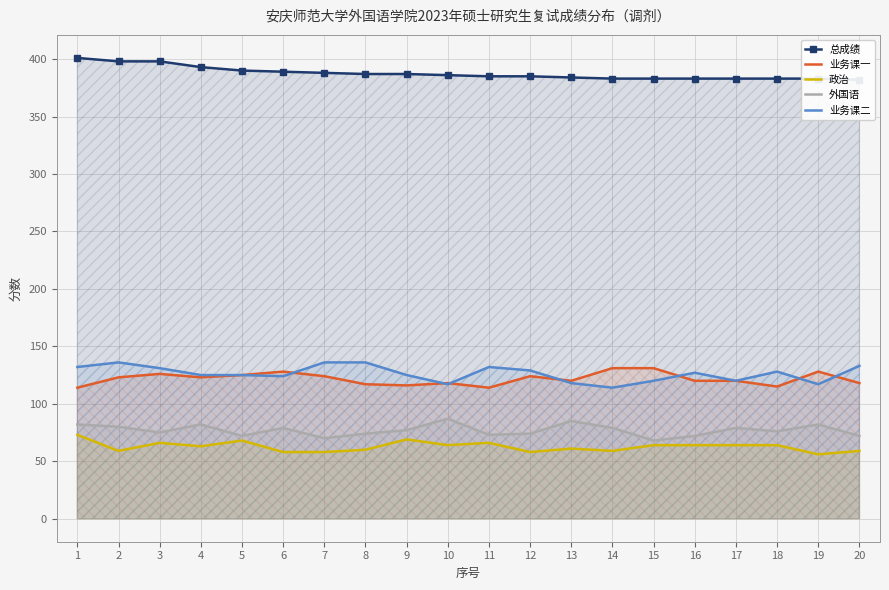

Which series has the largest range (max minus min)?

业务课二